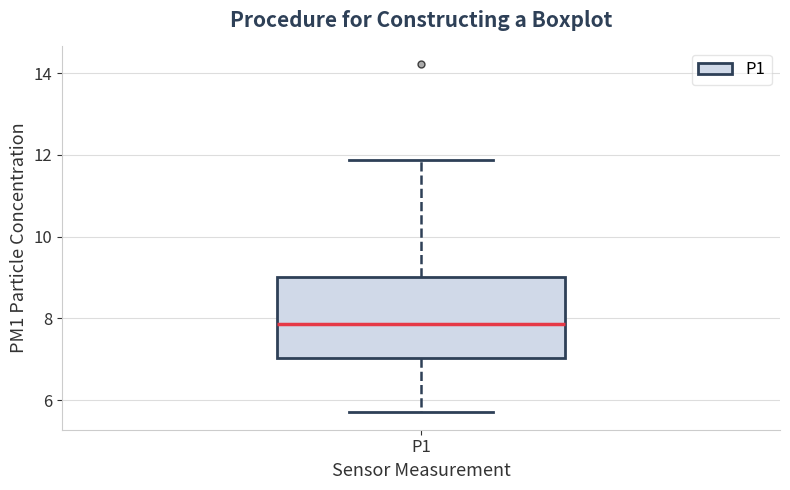

Transcribe this box plot: give where the median line is, the range the box spans, and where the two whiskers end, as read against the y-axis. The values are not printed on the chart, so give them approximately, as read against the axis.

median 7.8, box 7.0 to 9.0, whiskers 5.8 to 11.8